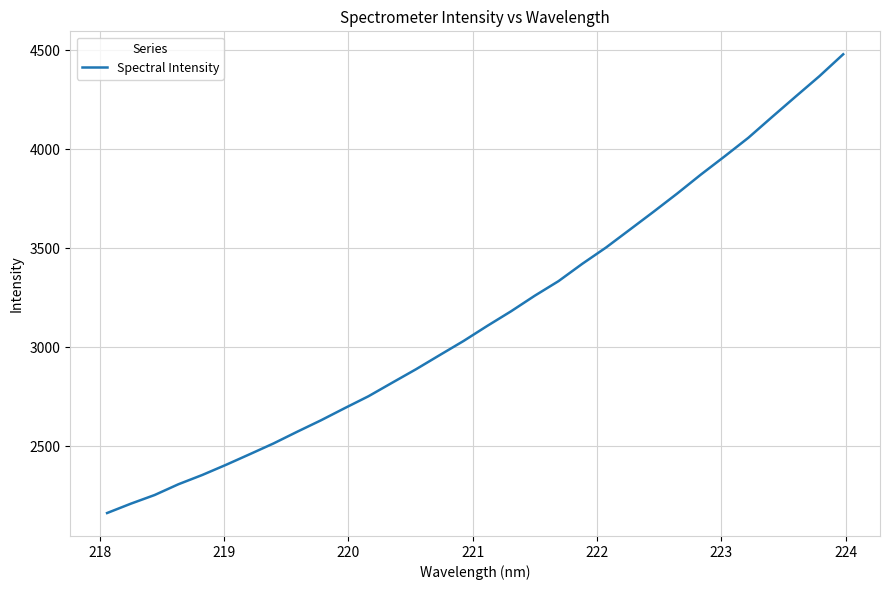

What is the difference between the maximum and minimum values?

2317.9